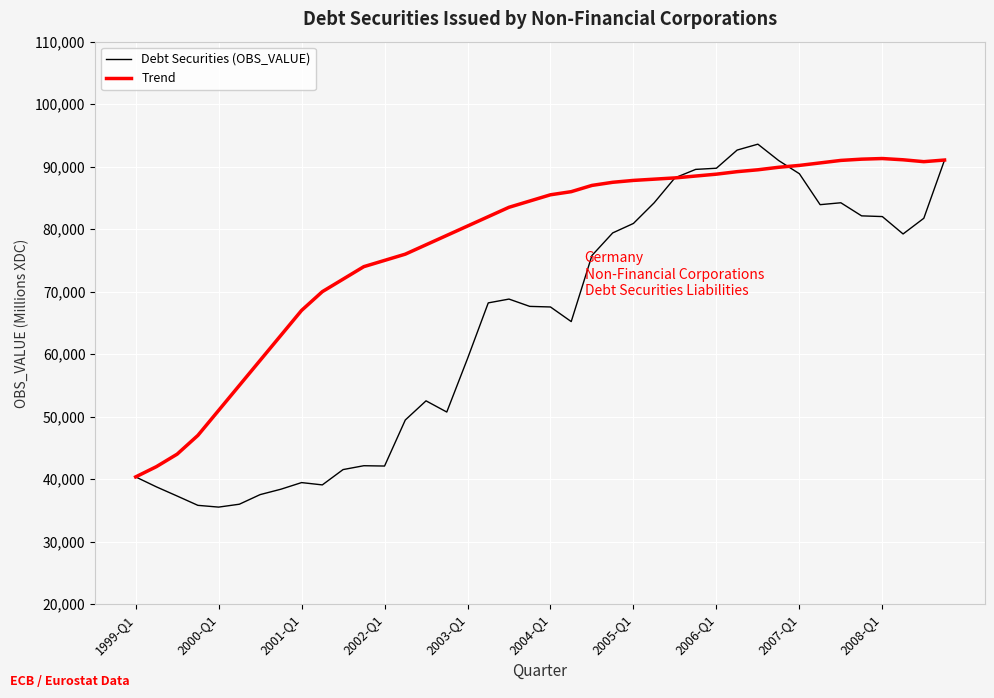

Which series has the largest total across all categories?

Trend